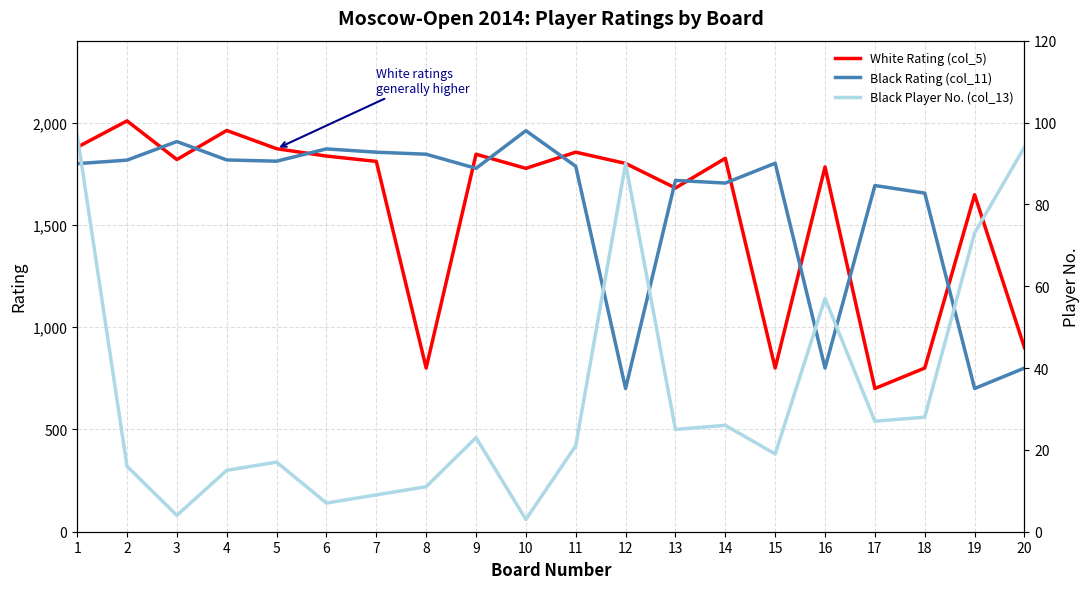

Reading left to right, extract all data points from this chart.

White Rating (col_5): 1=1879	2=2008	3=1819	4=1961	5=1872	6=1836	7=1810	8=800	9=1845	10=1776	11=1855	12=1800	13=1680	14=1825	15=800	16=1783	17=700	18=800	19=1647	20=900
Black Rating (col_11): 1=1799	2=1816	3=1907	4=1817	5=1811	6=1871	7=1855	8=1845	9=1776	10=1960	11=1786	12=700	13=1717	14=1704	15=1801	16=800	17=1692	18=1655	19=700	20=800
Black Player No. (col_13): 1=97	2=16	3=4	4=15	5=17	6=7	7=9	8=11	9=23	10=3	11=21	12=90	13=25	14=26	15=19	16=57	17=27	18=28	19=73	20=94